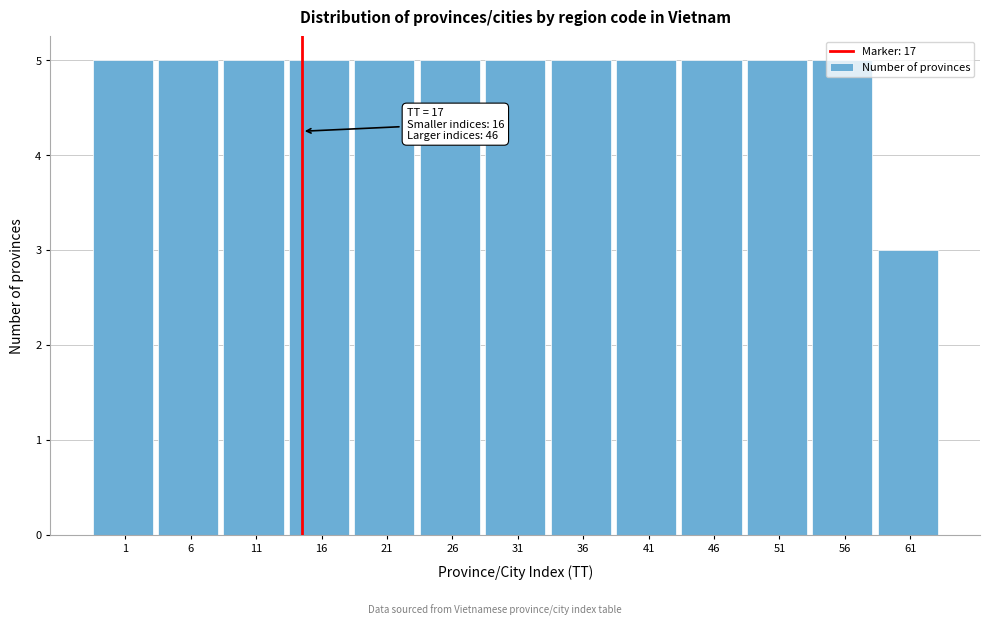

True or false: the data shows 3 at 16.

False